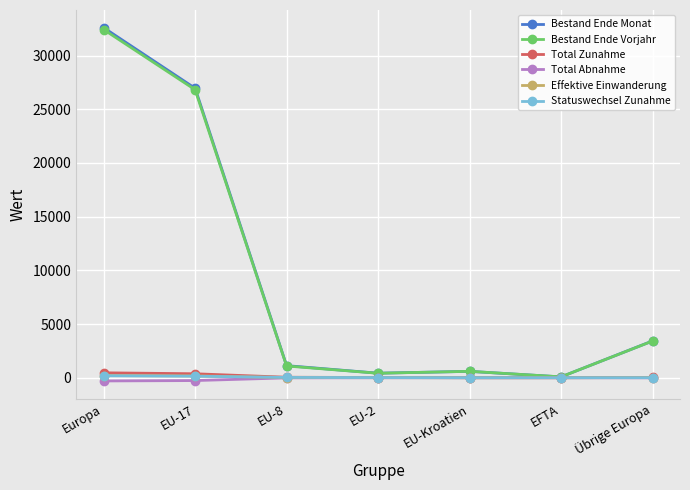

At how many categories does at least one series exceed 2365?

3